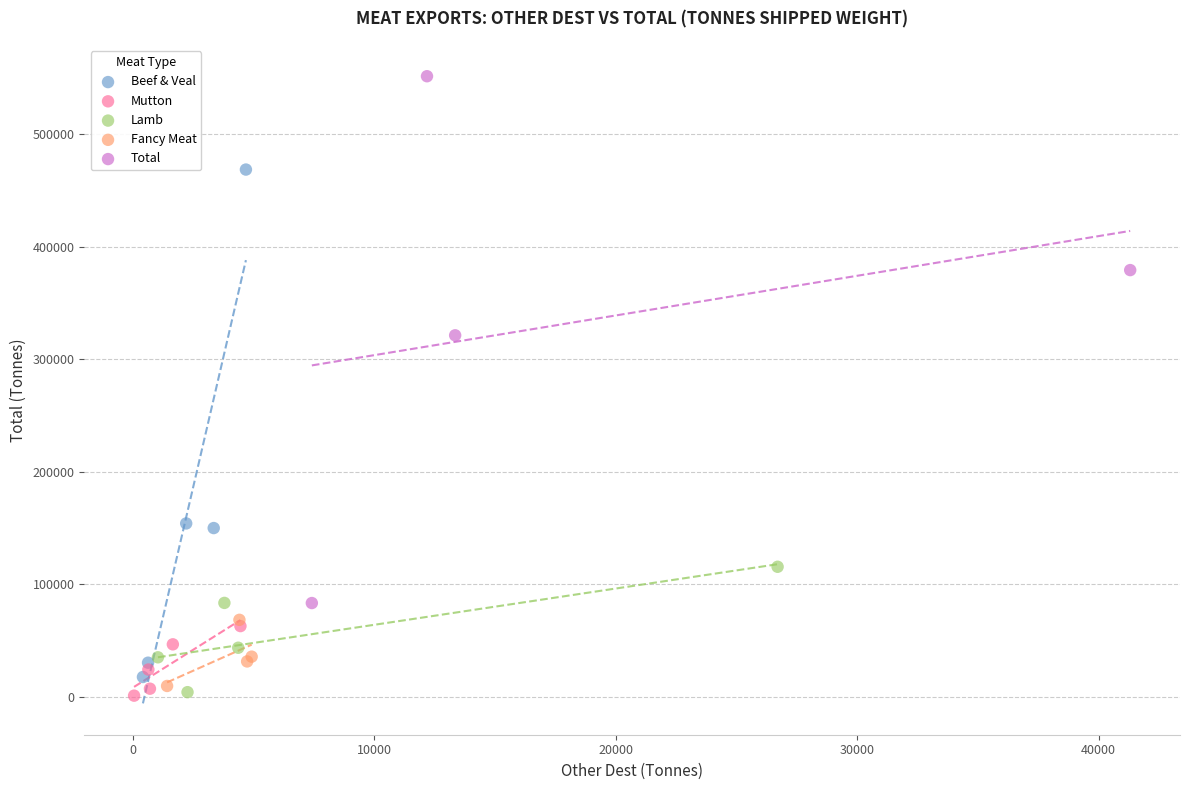

What are all the series names shown in the legend?

Beef & Veal, Mutton, Lamb, Fancy Meat, Total